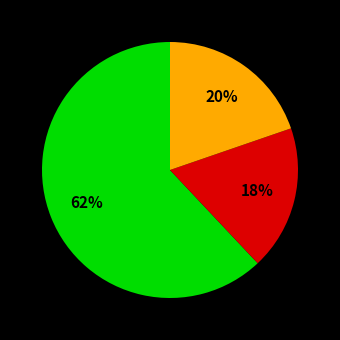

To the nearest percent, what is the difference between the largest and smallest slice percentages?

44%